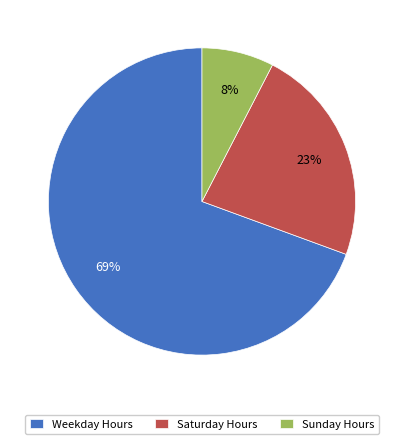

Between Saturday Hours and Sunday Hours, which is larger?

Saturday Hours